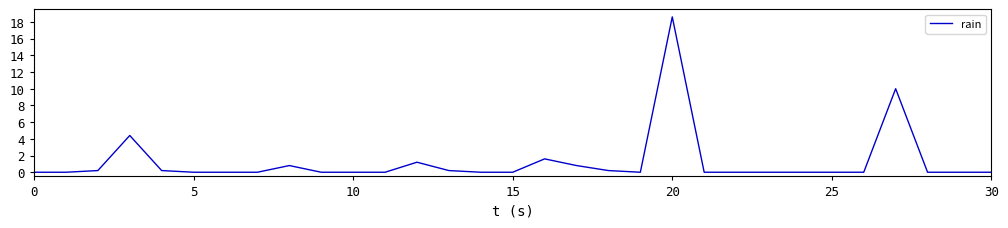

What is the greatest value displayed?

18.6